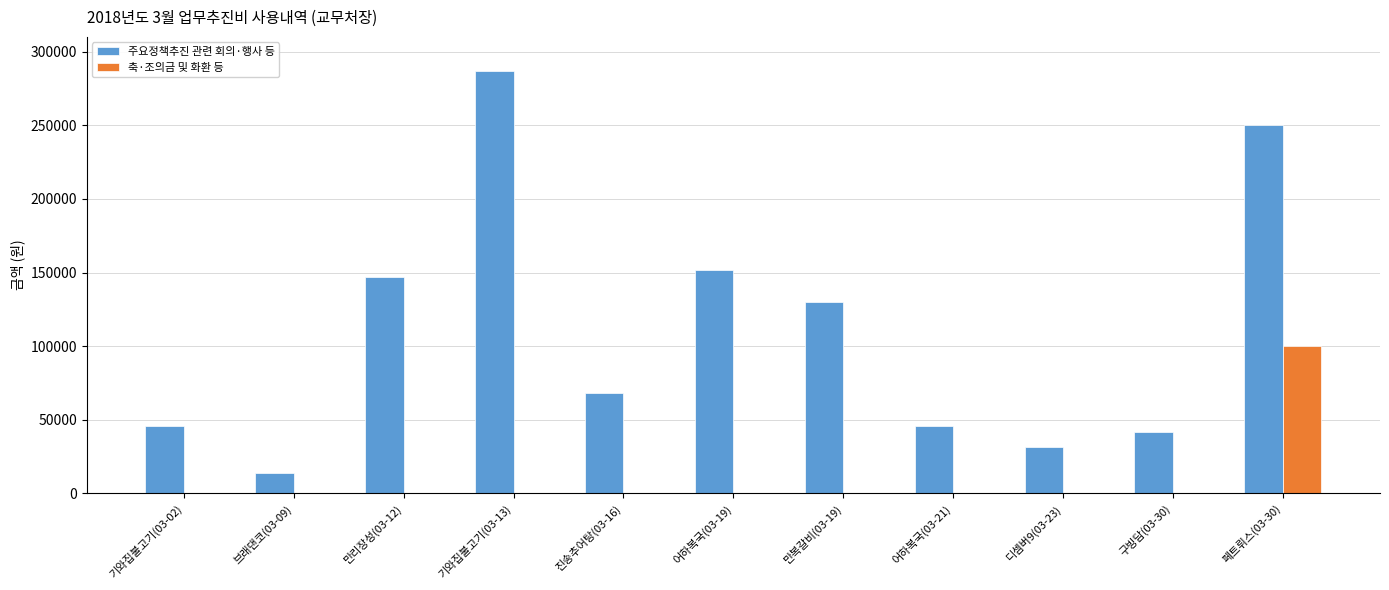

The value of 축·조의금 및 화환 등 at 브래댄코(03-09) is 30010. True or false?

False